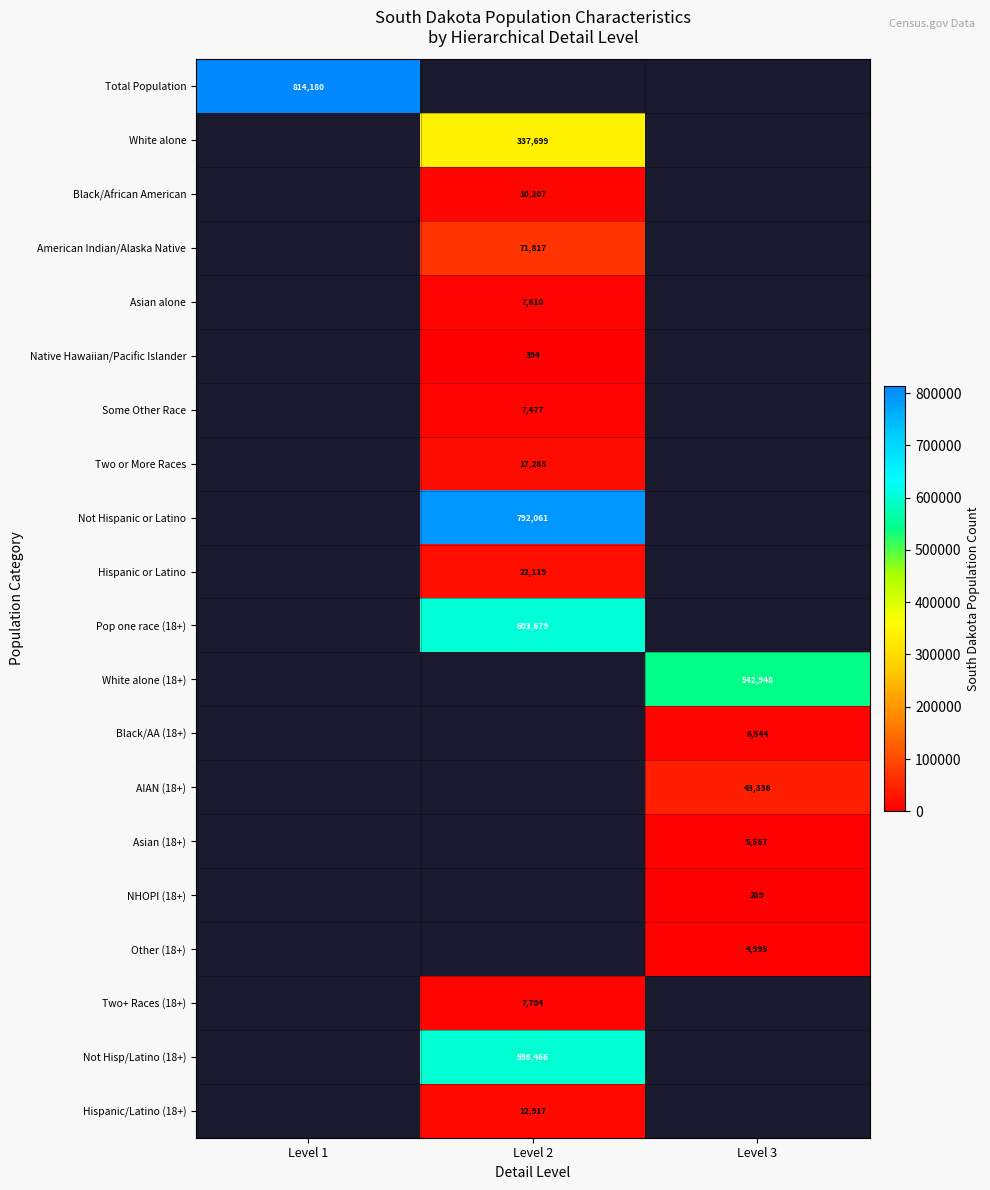

True or false: Asian alone has a value of 7610 at Level 2.

True